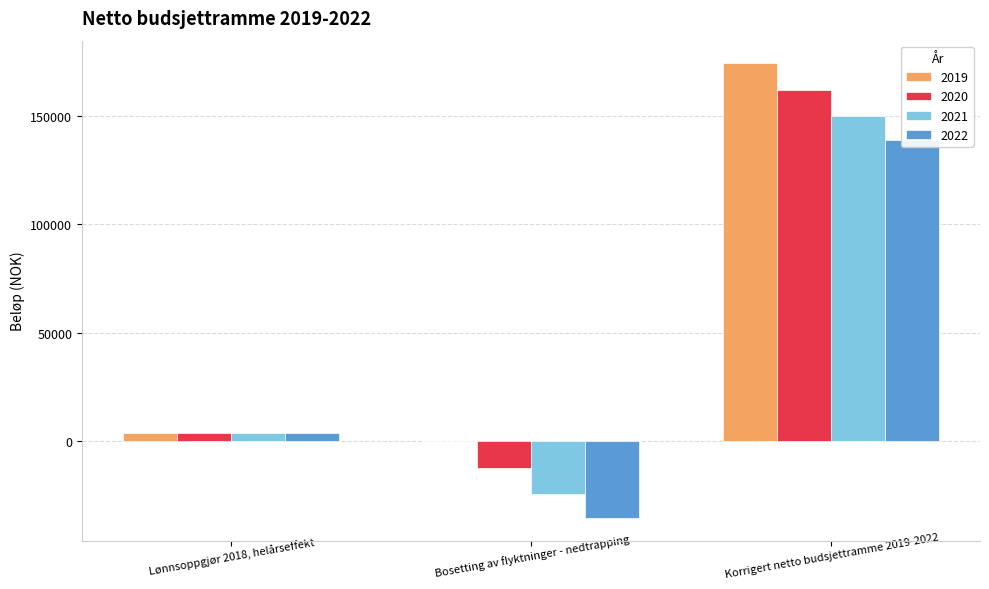

What is the value of the 2020 bar at the 2nd from the left?

-12500